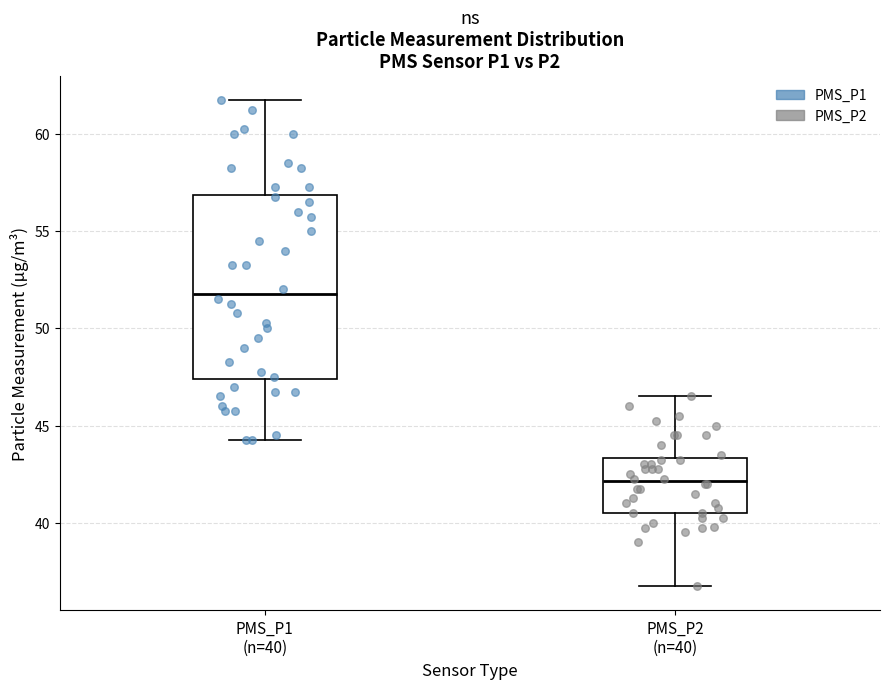

Comparing the boxes themselves (not the whiskers), which one is the tallest?

PMS_P1 (n=40)